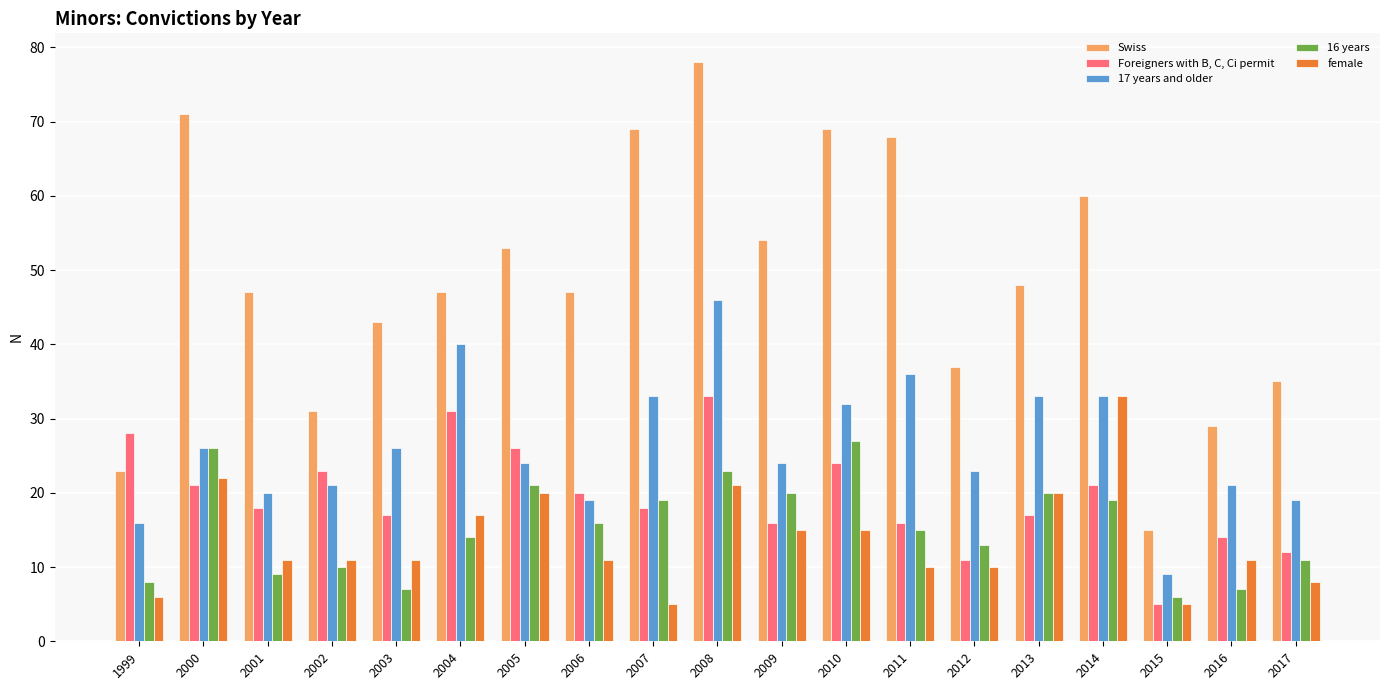

What is the total value across all series at 2017?

85